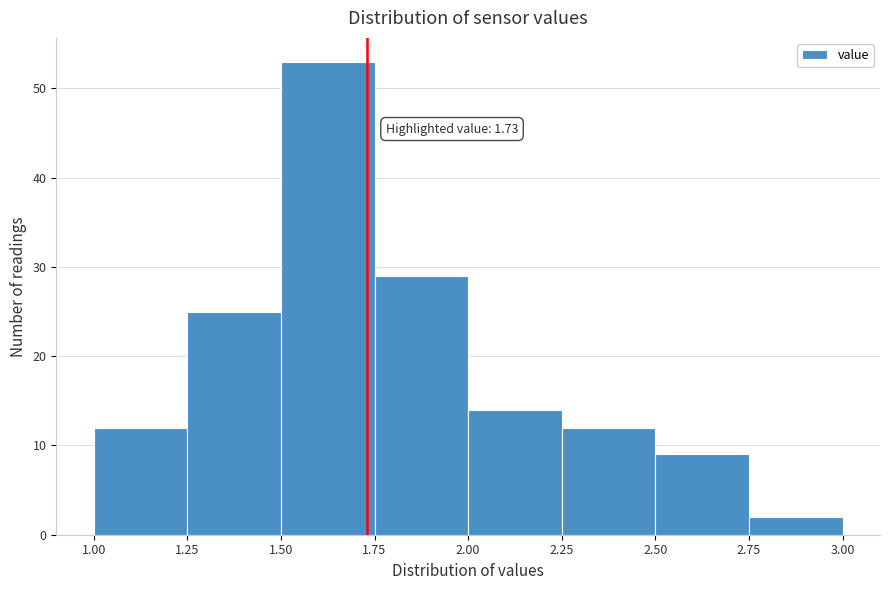

Over which range of the x-axis is the bar tallest?

1.50 to 1.75